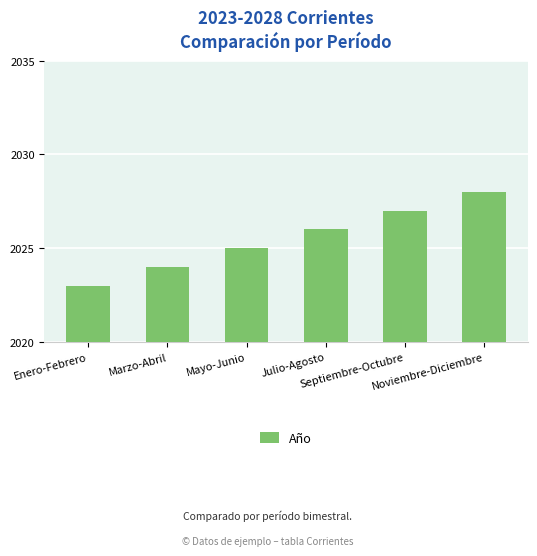

Reading left to right, what are all the values shown in this chart?

2023	2024	2025	2026	2027	2028